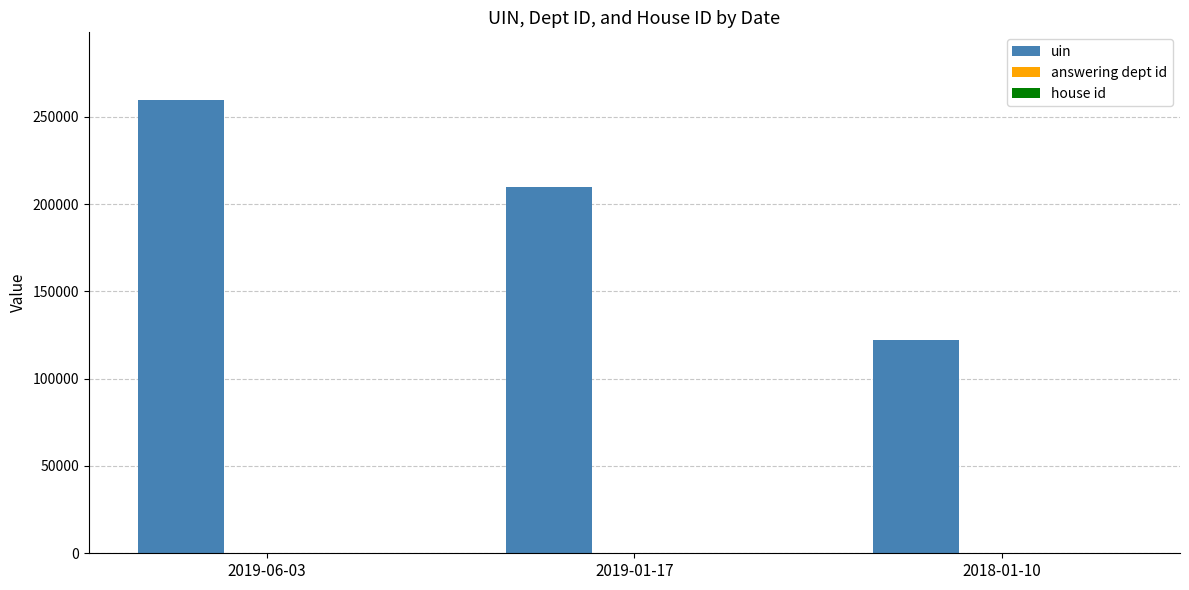

At which label is uin closest to 190672?

2019-01-17